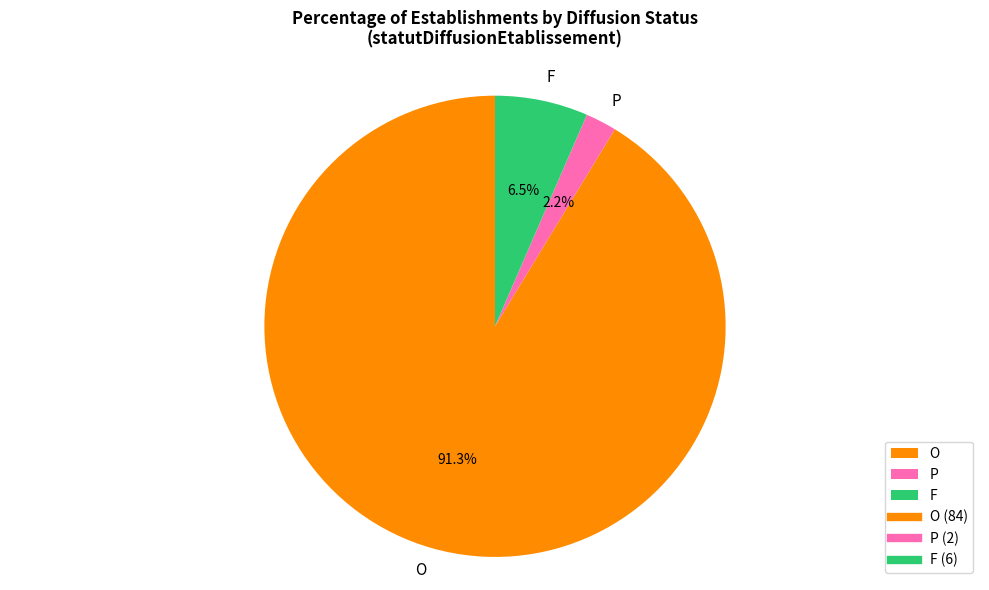

Which category has the smallest portion of the pie?

P